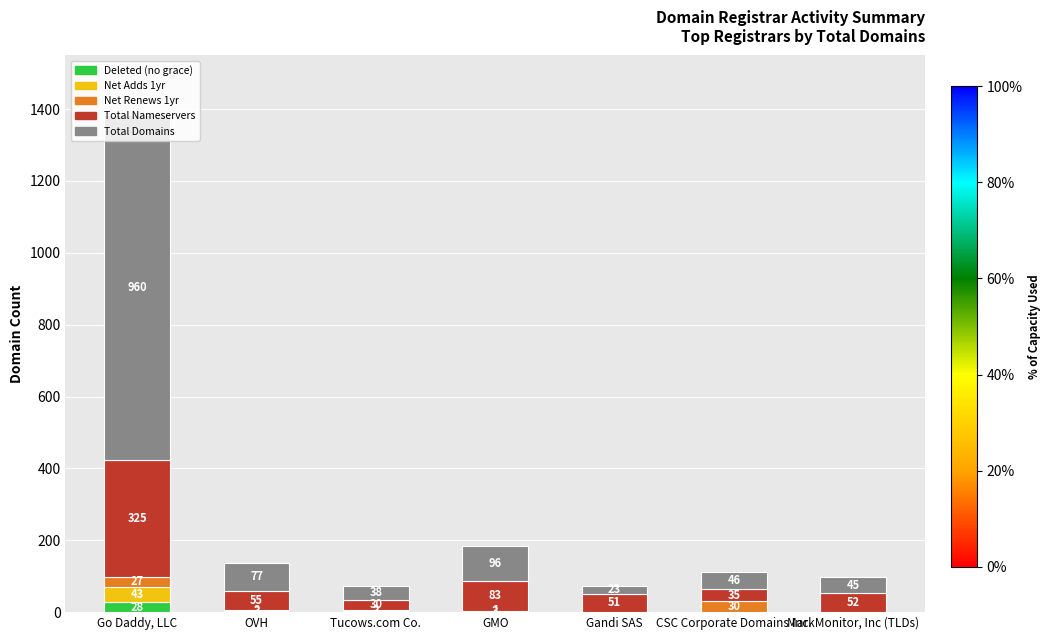

How many data points does each series have?

7